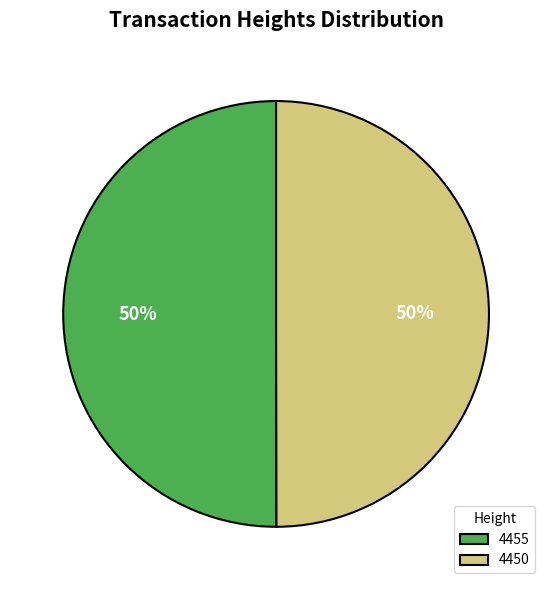

True or false: 4450 accounts for 42% of the total.

False